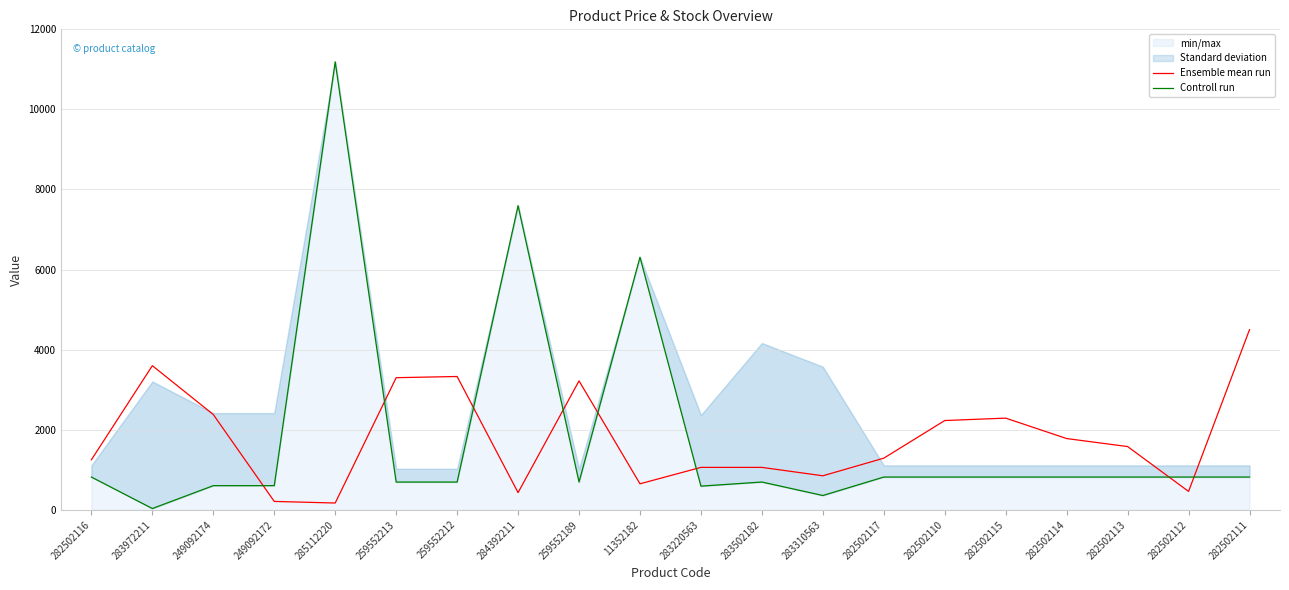

What is the difference between the highest and lowest values at 259552212?

2636.3